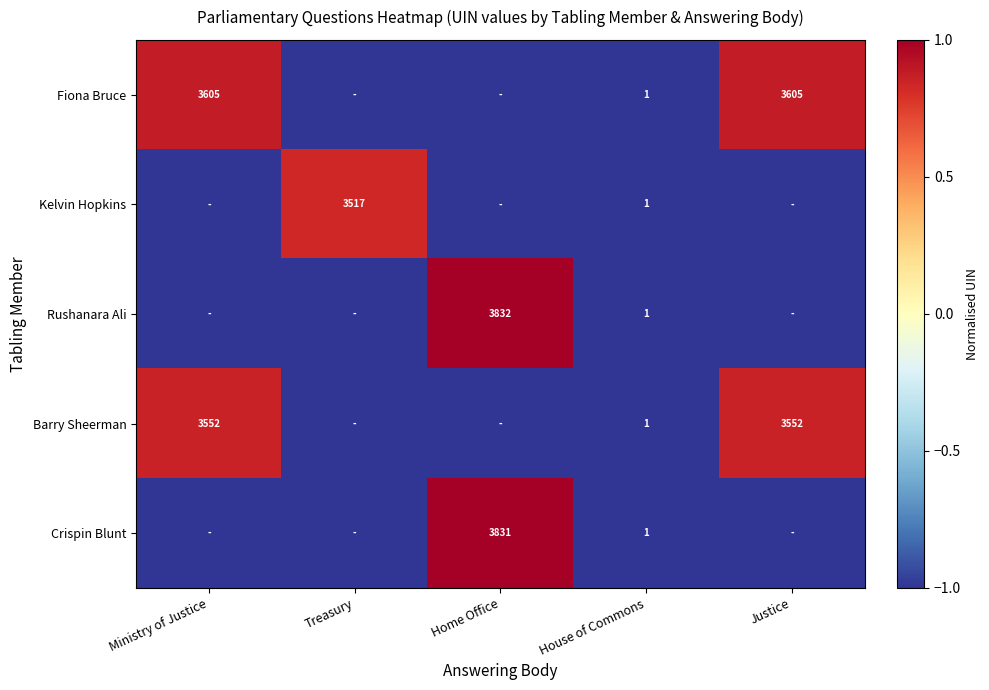

Is it true that Rushanara Ali equals 1 at House of Commons?

True